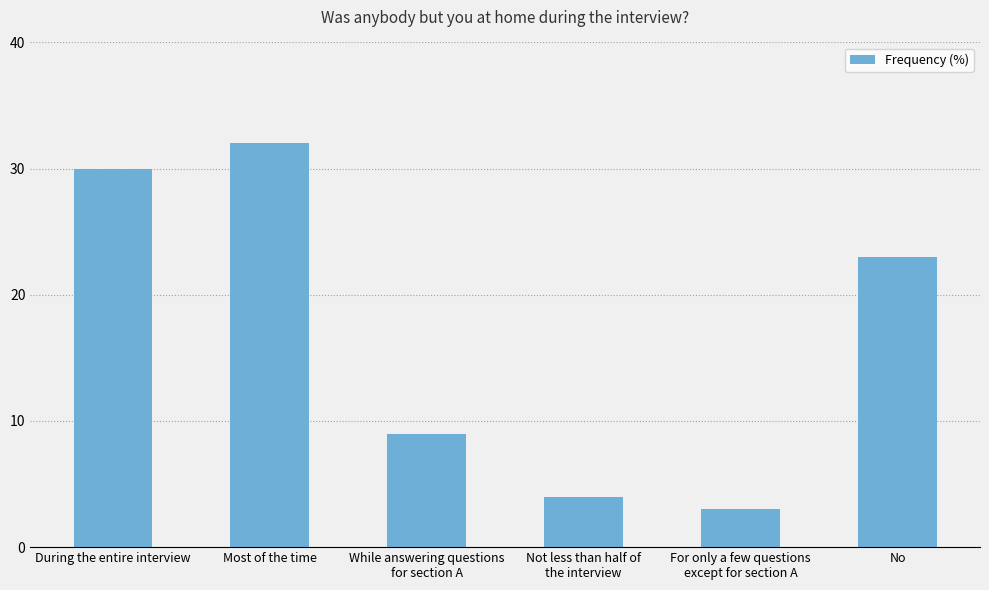

Reading left to right, what are all the values shown in this chart?

30	32	9	4	3	23